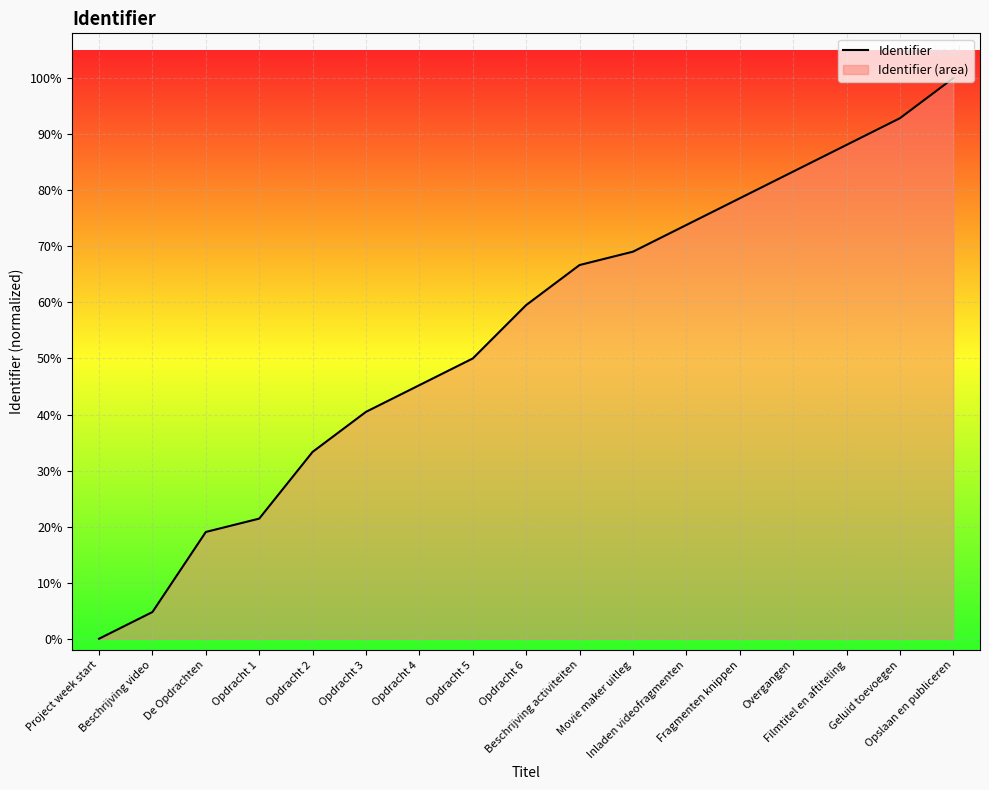

Which label corresponds to the smallest value in the chart?

Project week start